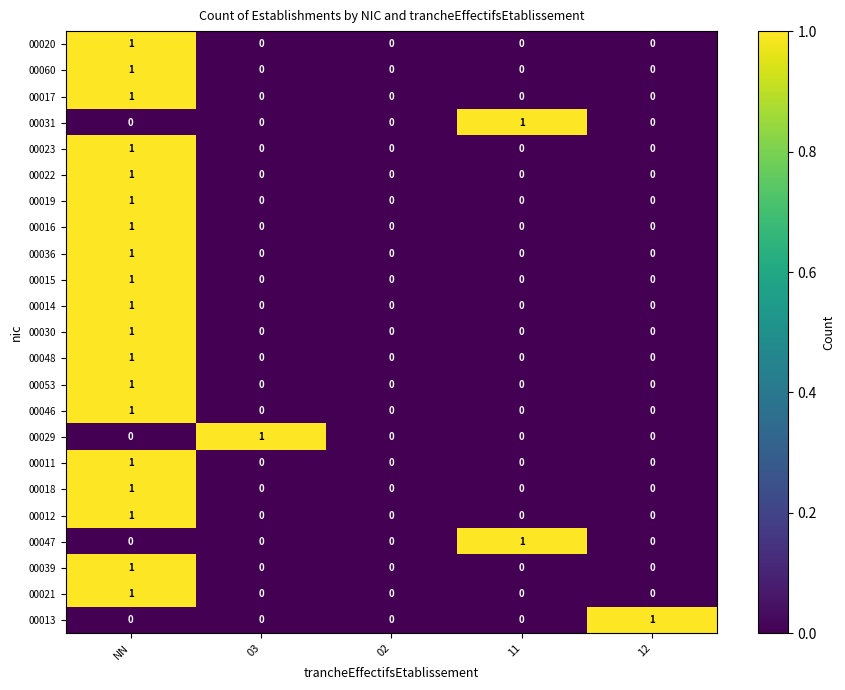

The value of 00030 at 03 is 0. True or false?

True